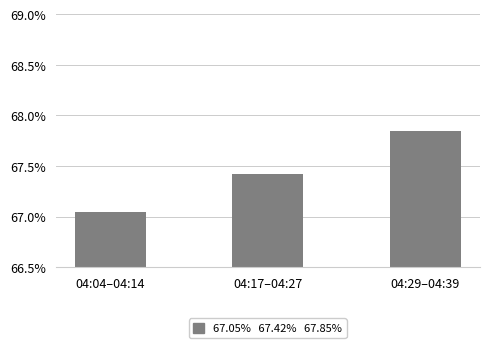

Which label corresponds to the smallest value in the chart?

04:04–04:14